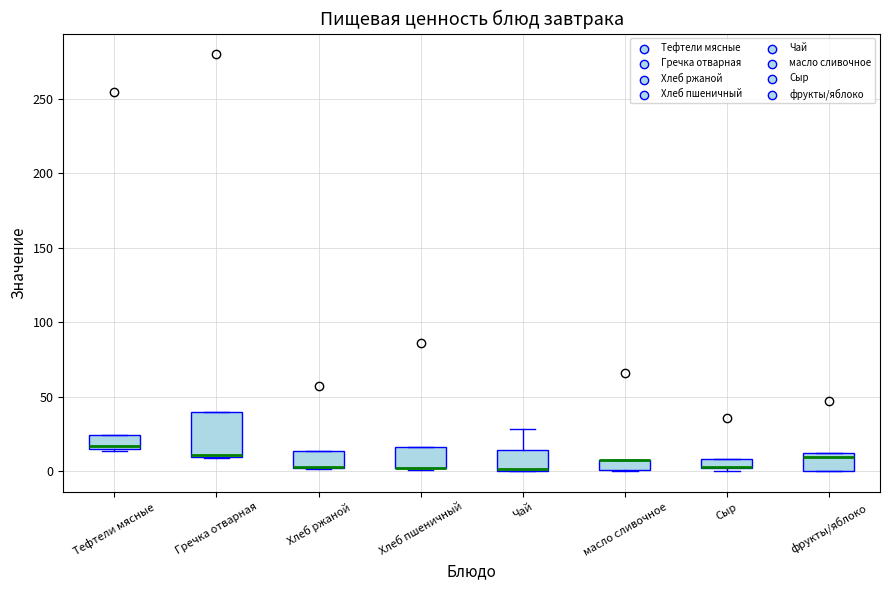

Where is the upper edge of the box for Тефтели мясные on the y-axis? The values are not printed on the chart, so give them approximately, as read against the axis.

25